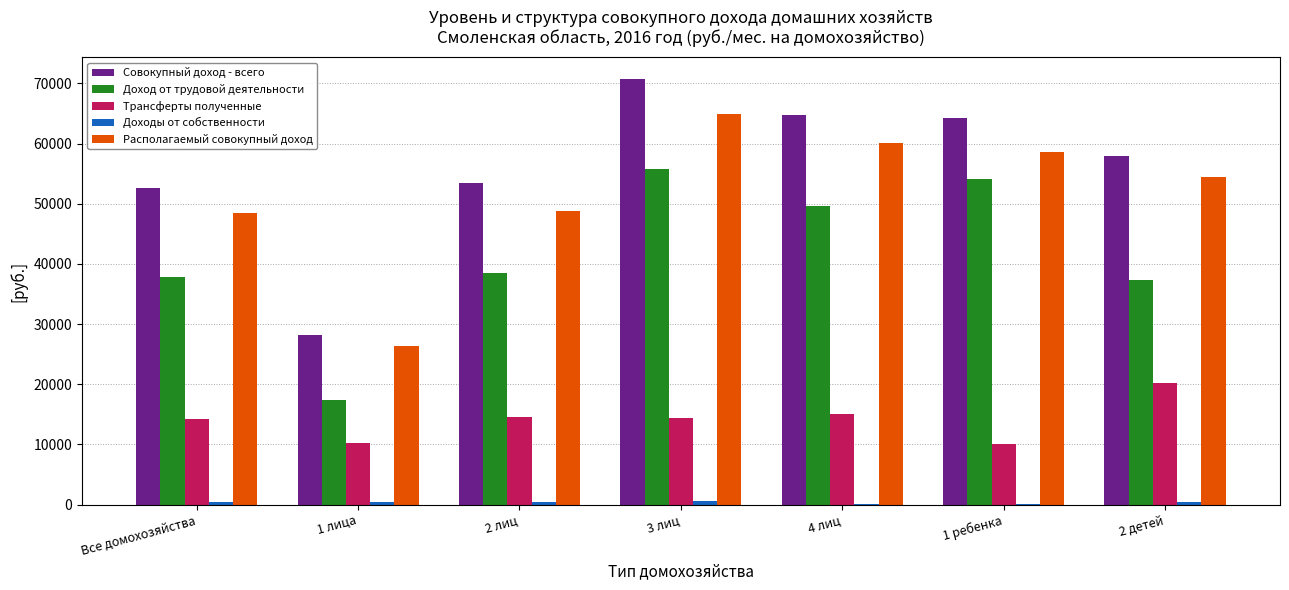

What is the sum of all Совокупный доход - всего values?

391915.9